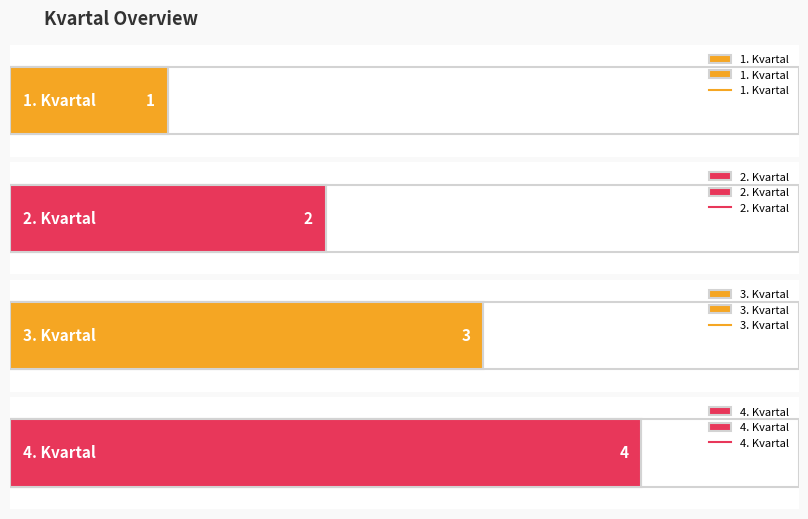

What is the change in value from 1. Kvartal to 4. Kvartal?

+3